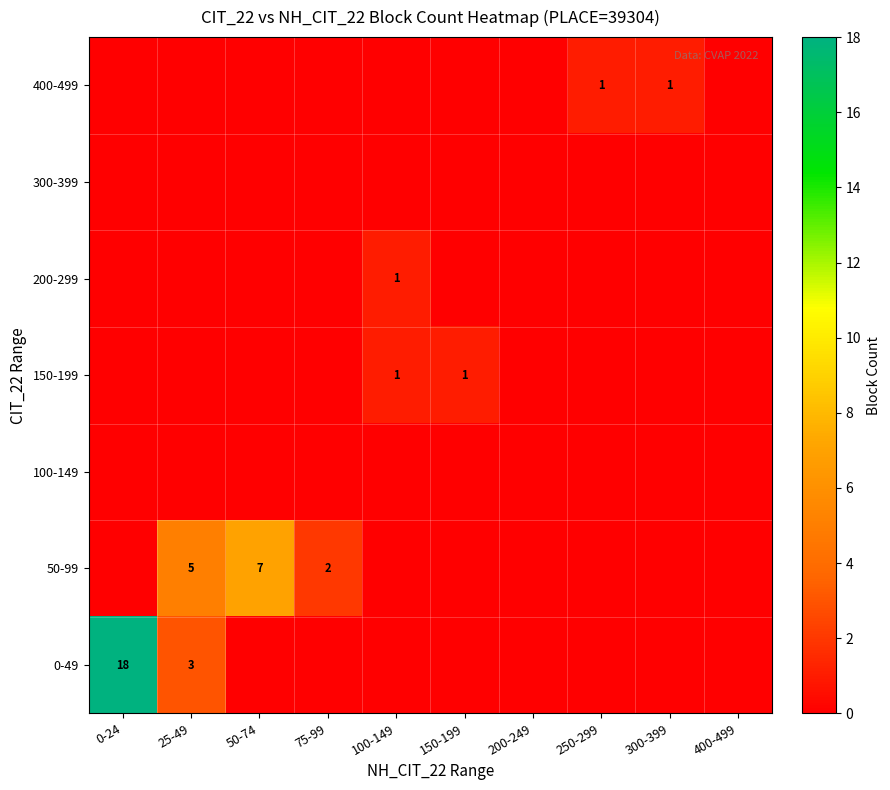

At how many categories does at least one series exceed 16?

1